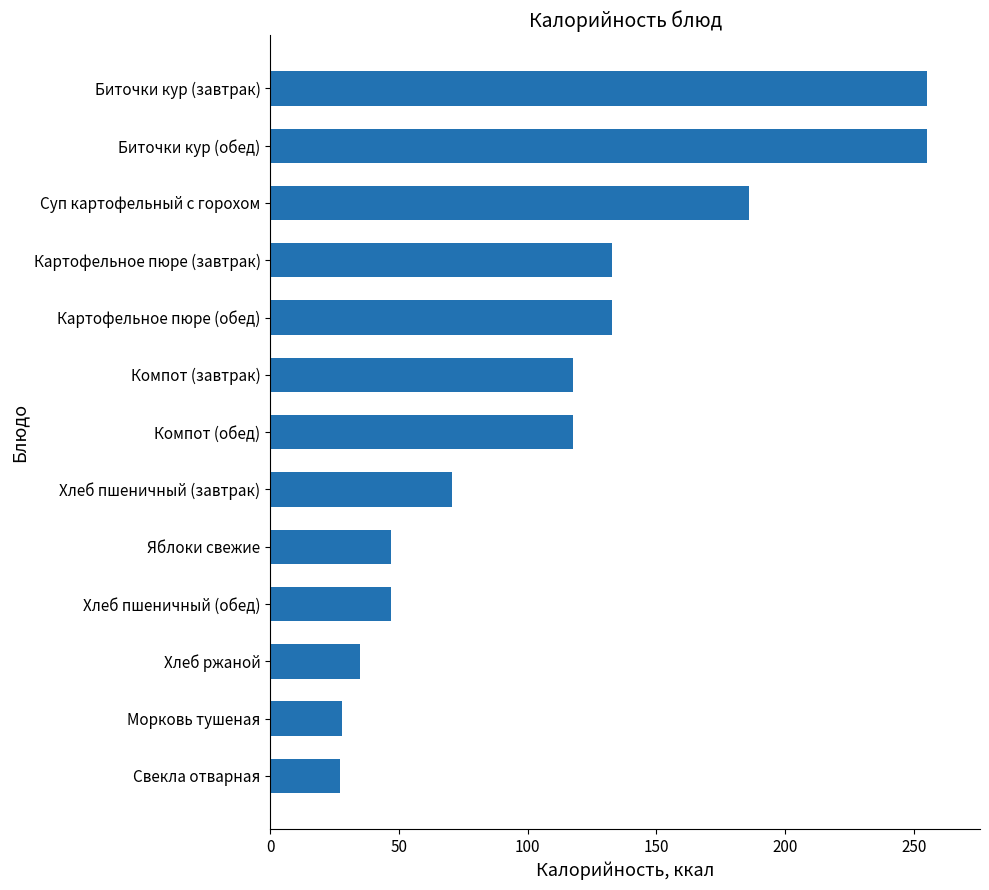

What is the maximum value shown in the chart?

255.4